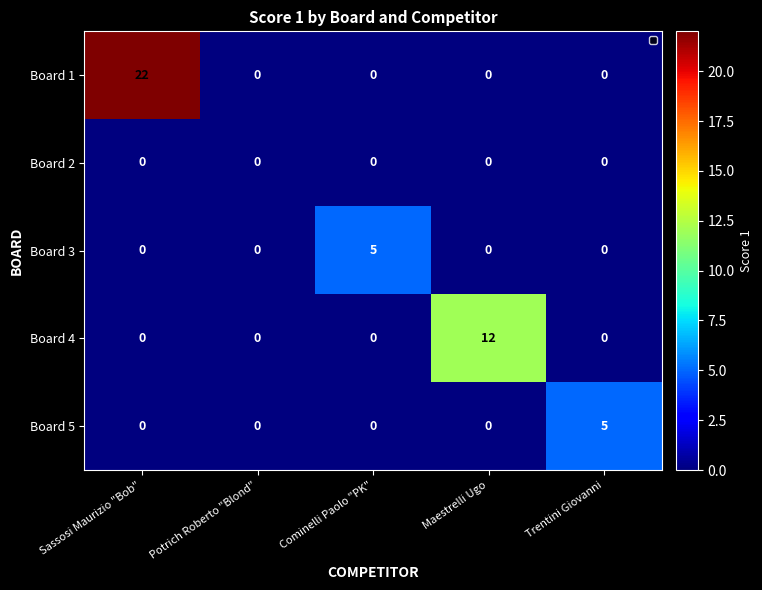

Which series has the largest total across all categories?

Board 1